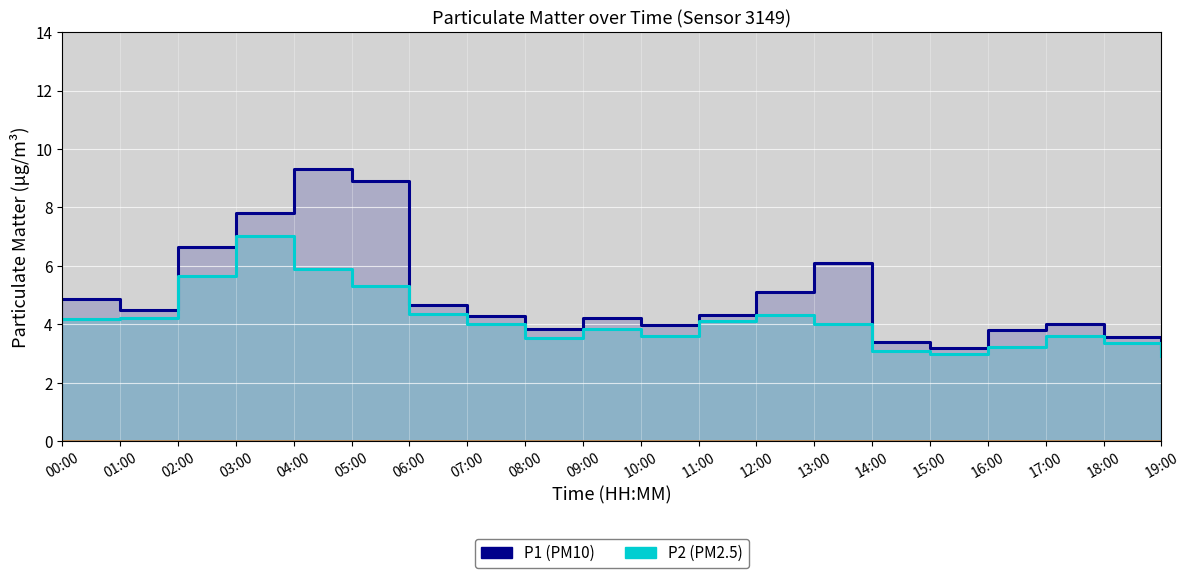

The value of P2 at 13:00 is 4.0. True or false?

True